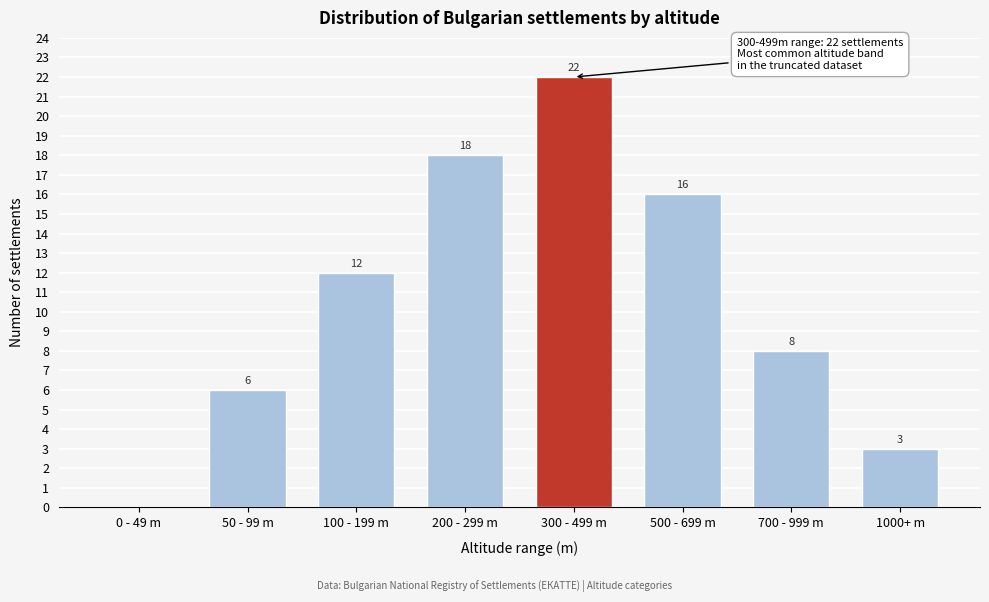

Reading left to right, list all the values displayed in this chart.

0 - 49 m=0	50 - 99 m=6	100 - 199 m=12	200 - 299 m=18	300 - 499 m=22	500 - 699 m=16	700 - 999 m=8	1000+ m=3